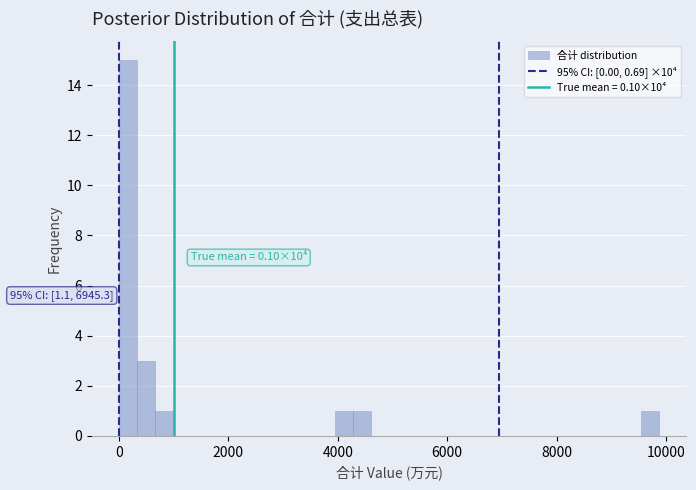

Read against the x-axis, roughly where is the centre of the tallest bar?

200